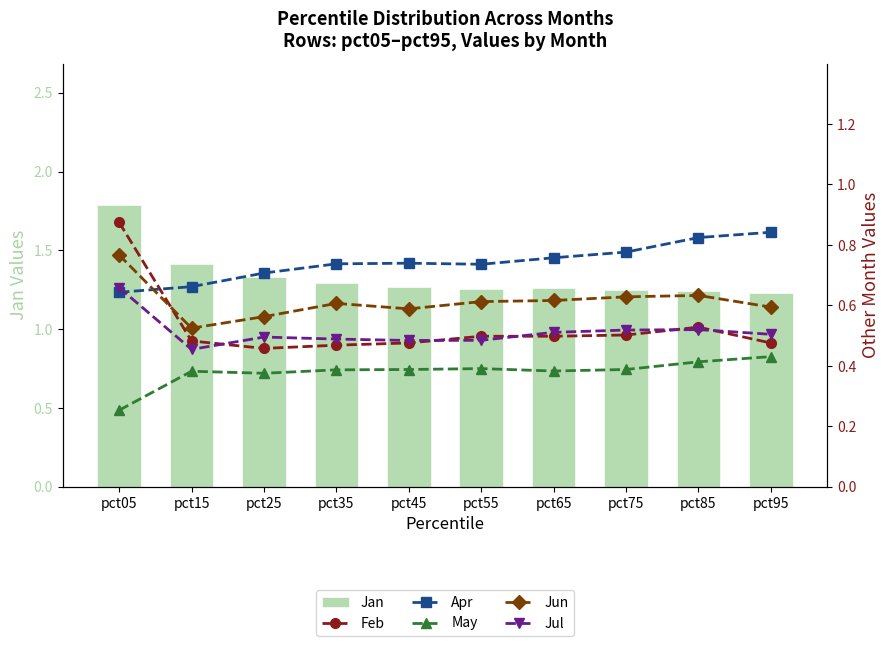

Which series has the widest spread of values?

Jan